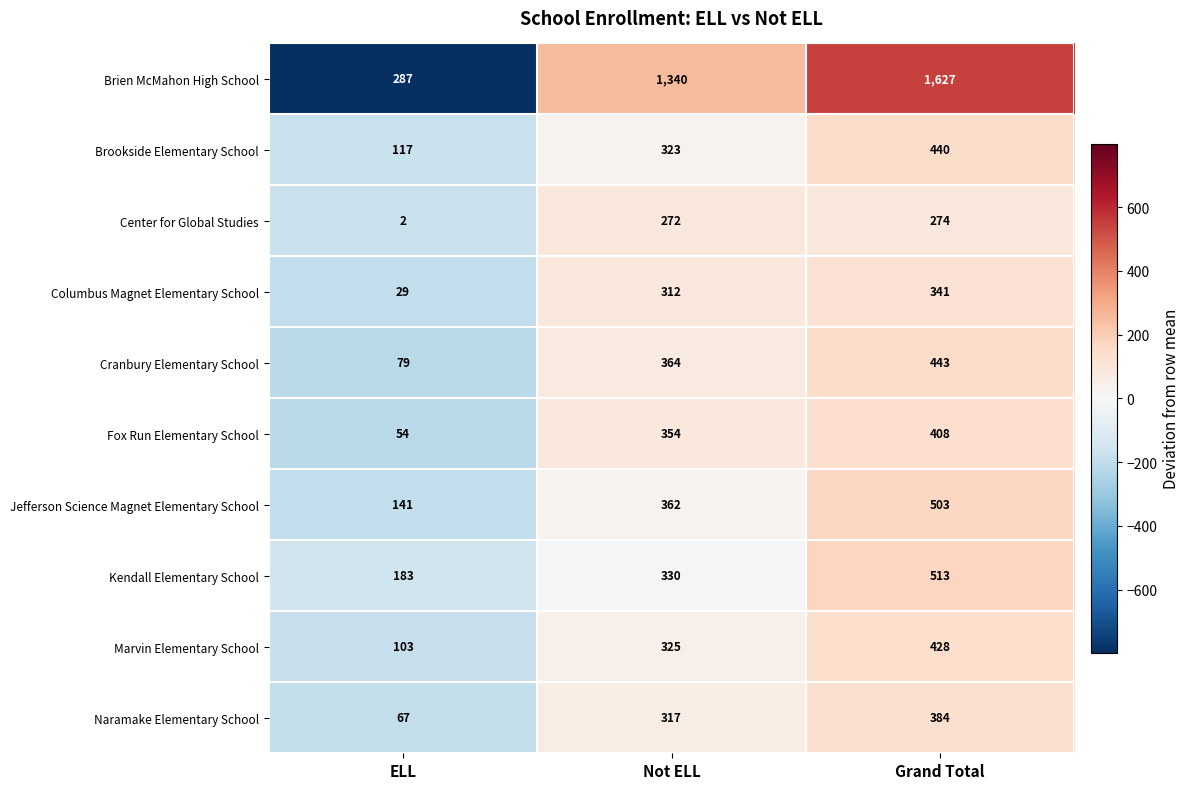

At which category is the sum across all series the highest?

Grand Total